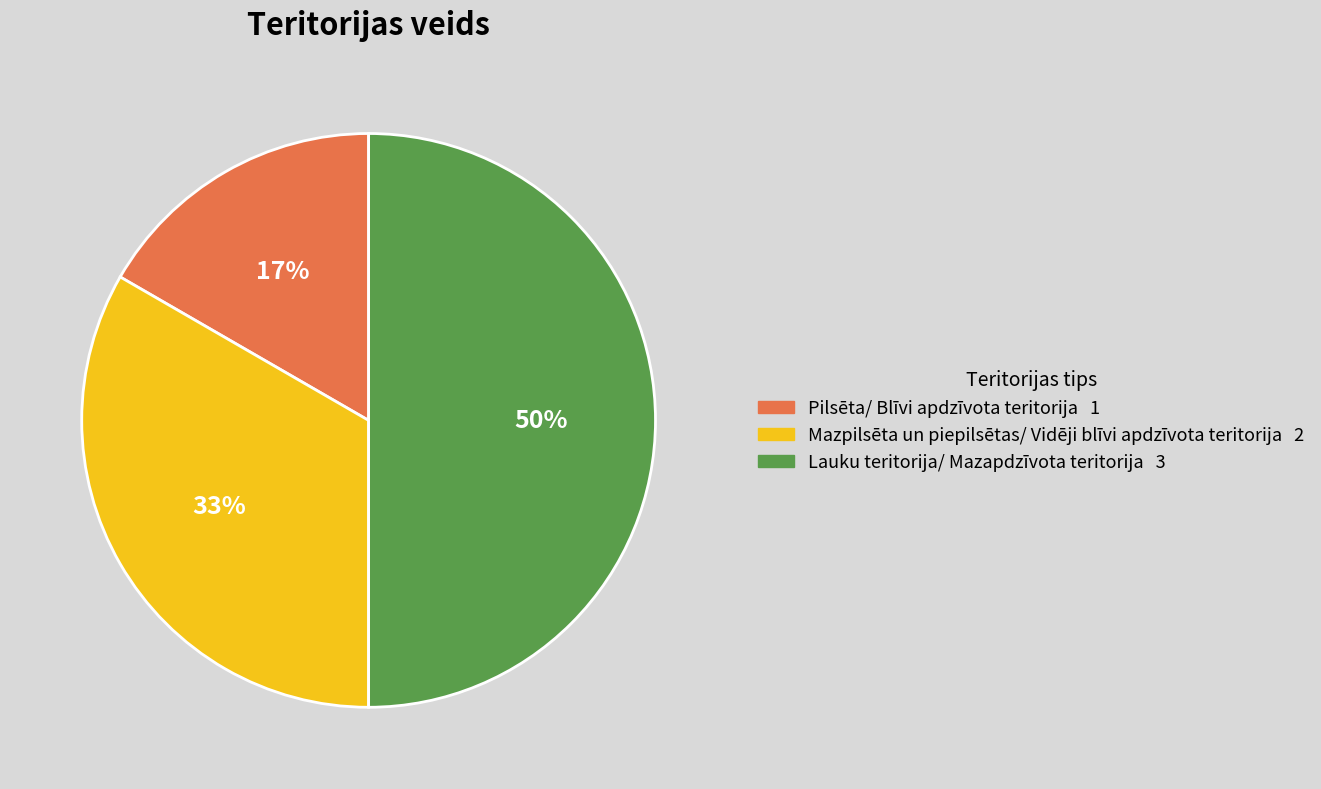

Does Pilsēta/ Blīvi apdzīvota teritorija represent more than half of the total?

No